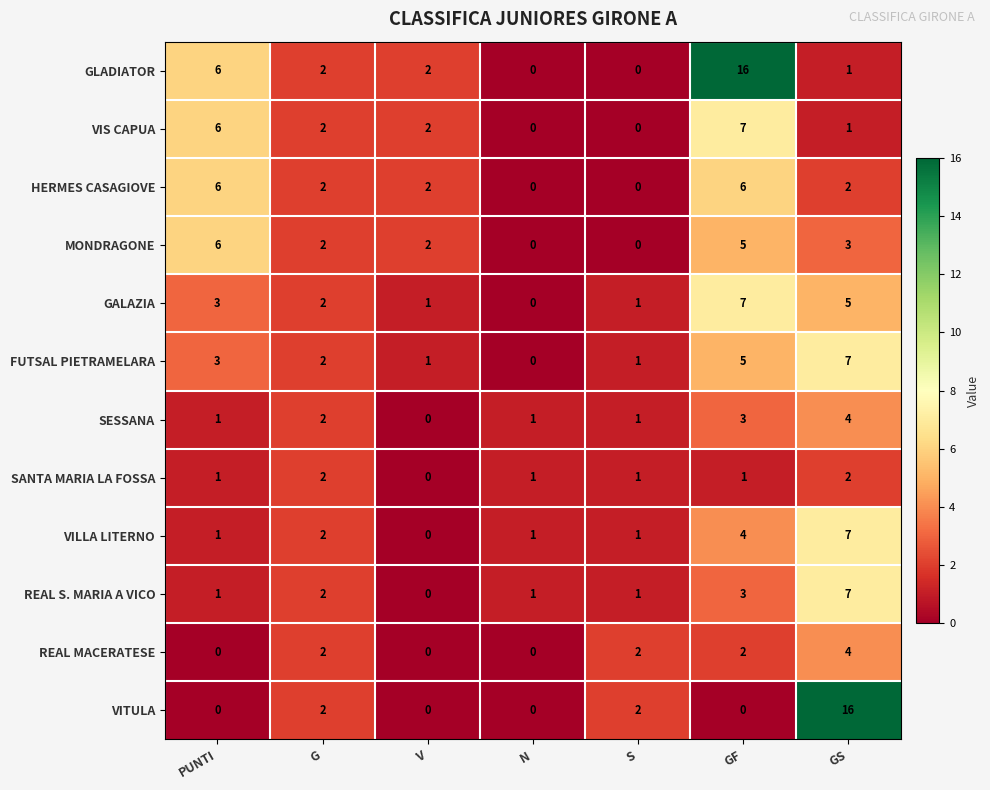

At how many categories does at least one series exceed 13?

2